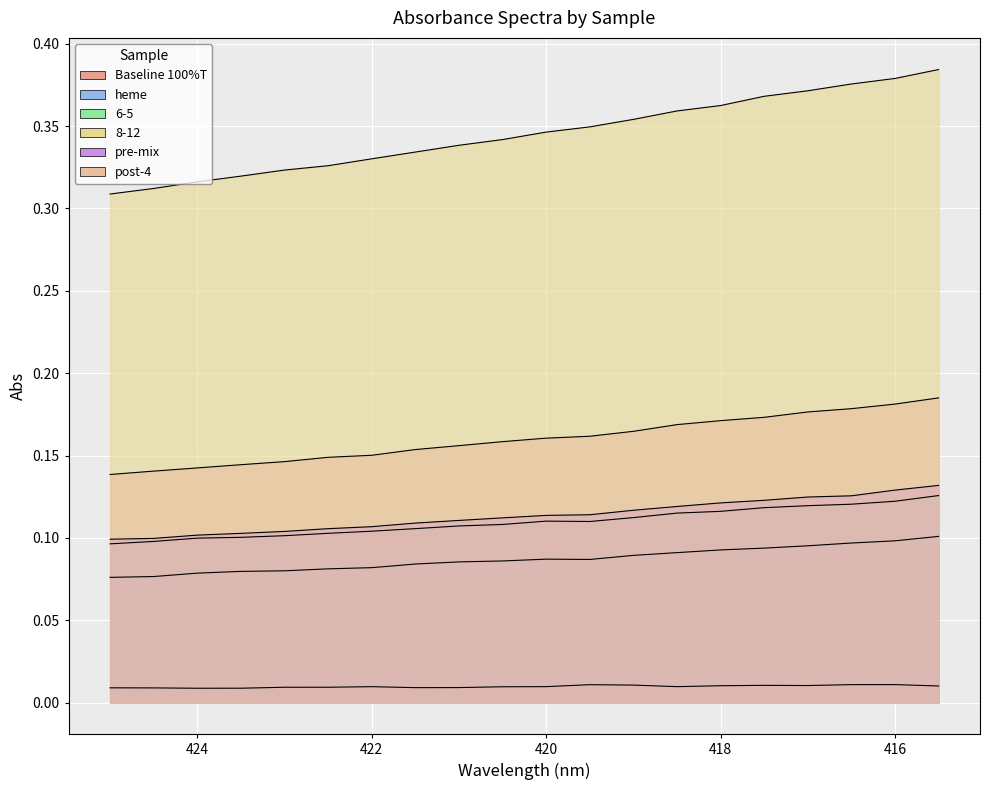

Which series has the largest range (max minus min)?

8-12